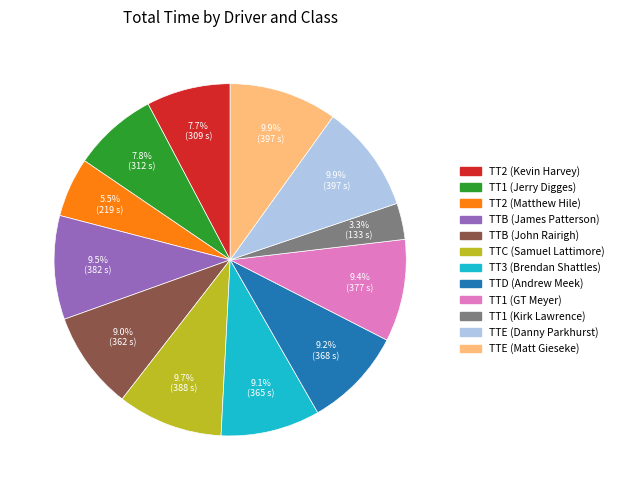

Is there a majority slice in this chart?

No